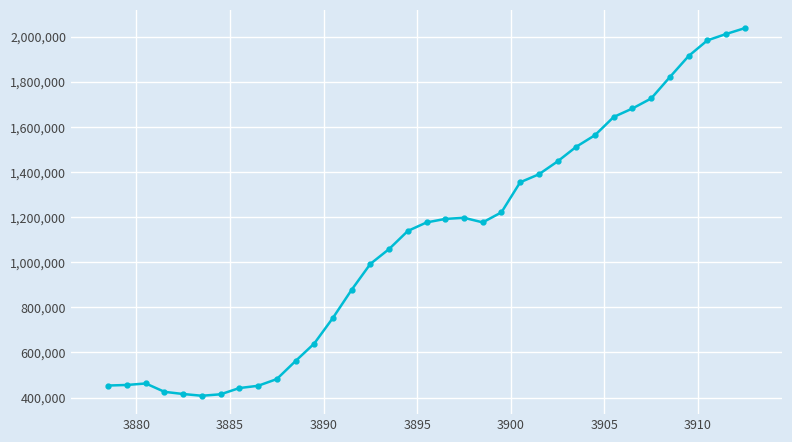

What is the minimum value shown in the chart?

407806